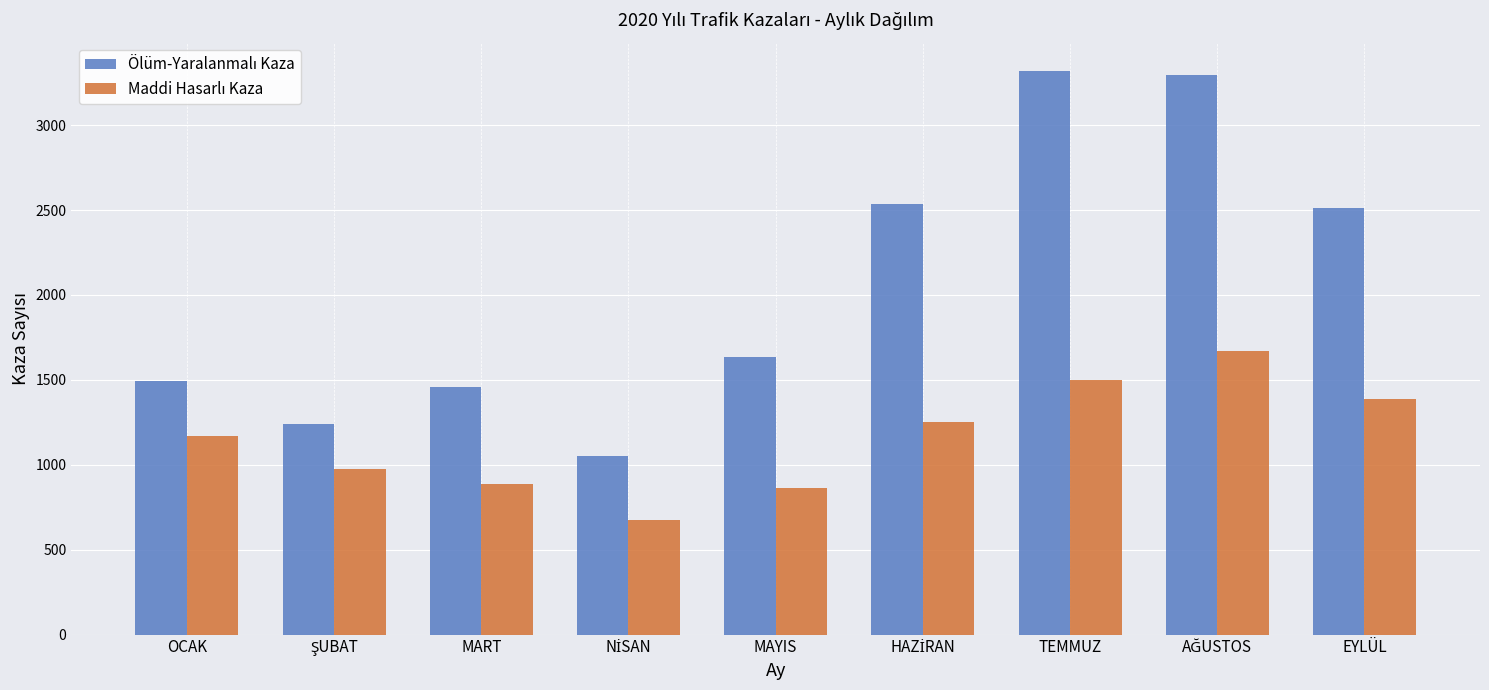

At how many categories does at least one series exceed 2344?

4